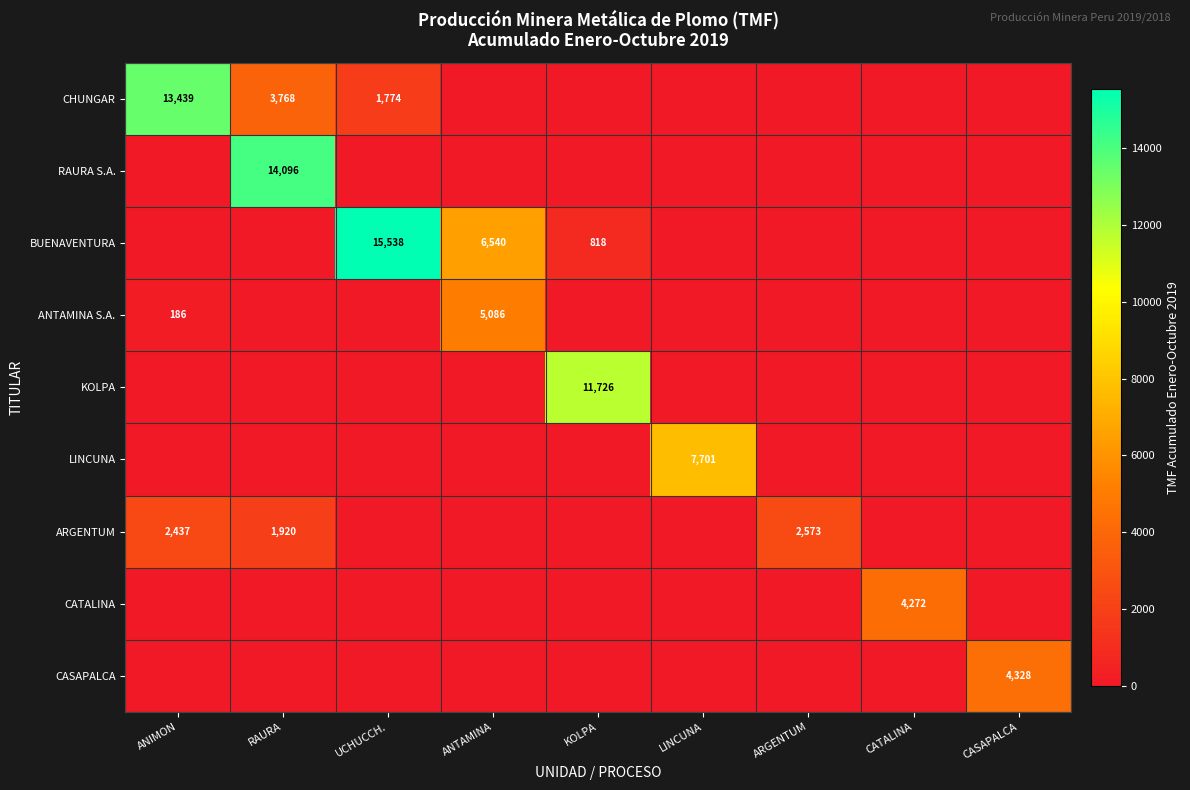

The value of ANTAMINA S.A. at ANTAMINA is 5086. True or false?

True